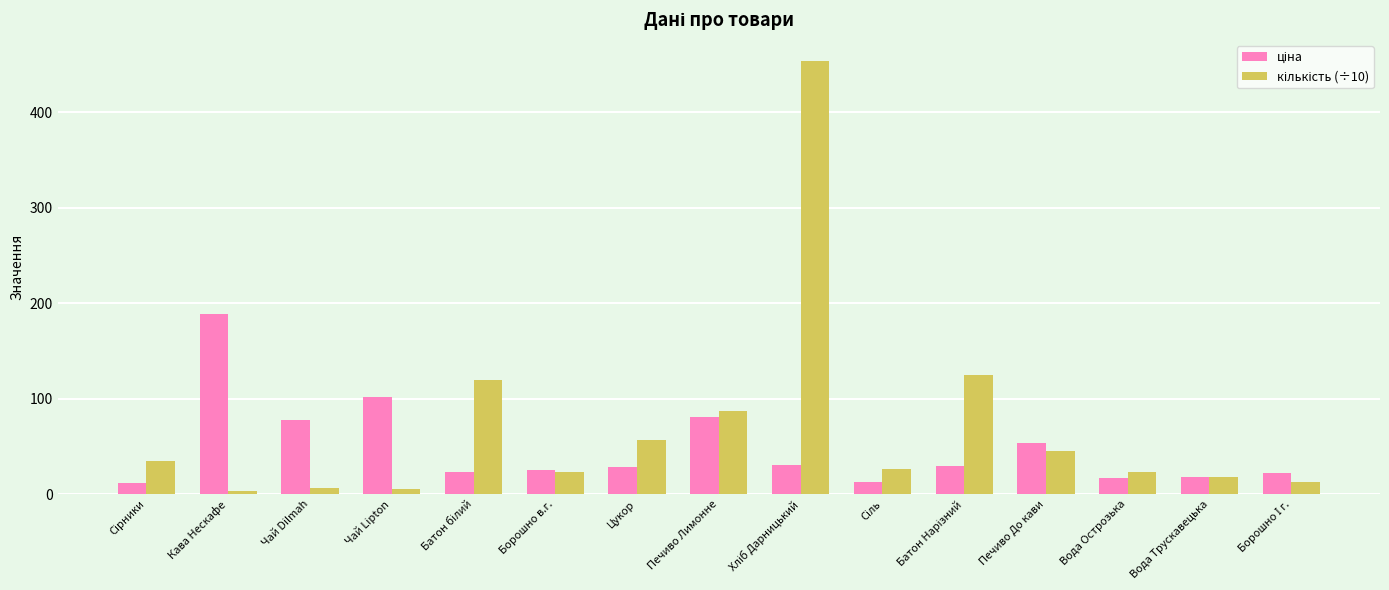

What is the total value across all series at Печиво Лимонне?

168.6